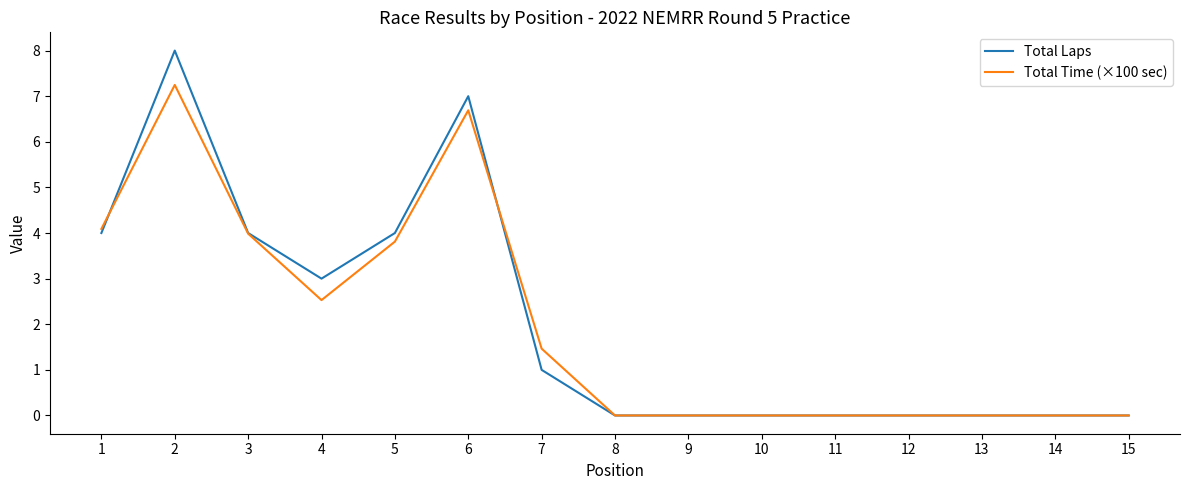

Rank the series by their maximum value, from highest to lowest.

Total Laps, Total Time (×100 sec)